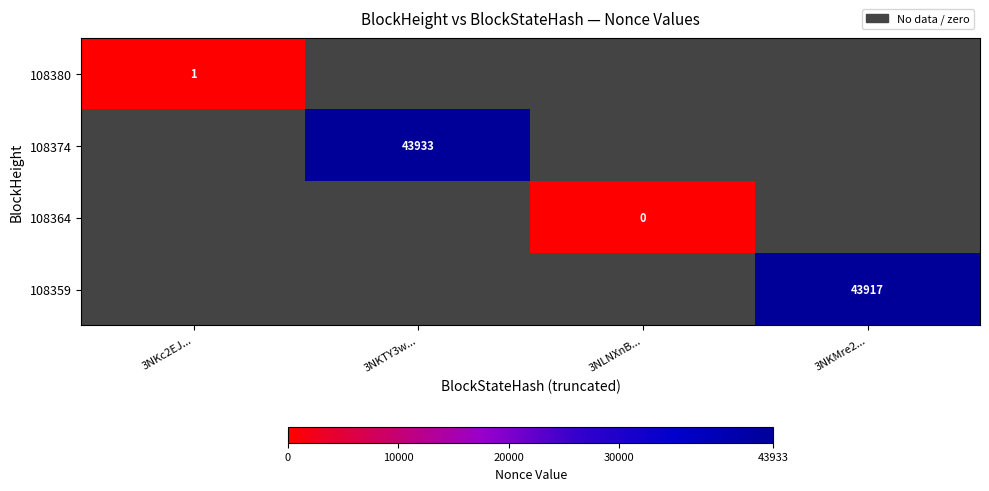

Is it true that 108380 equals 1 at 3NKc2EJ...?

True